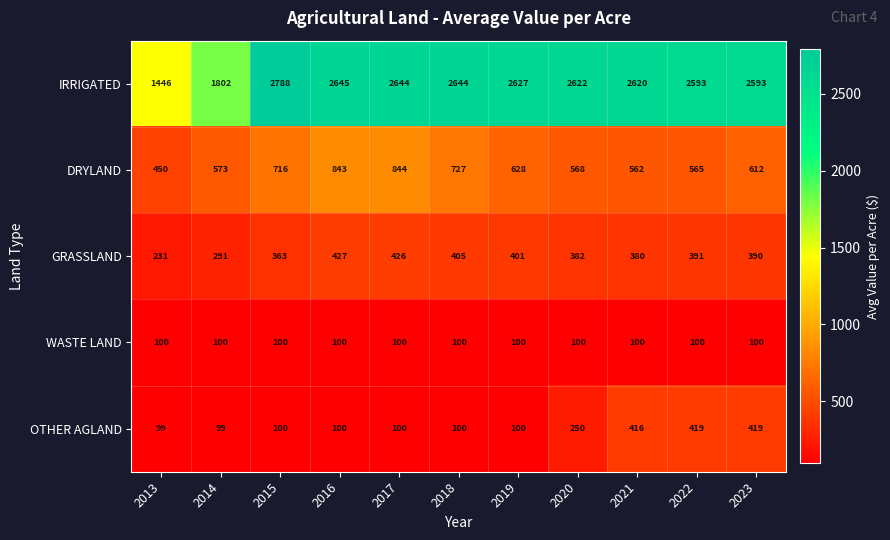

What is the sum of the DRYLAND values at 2015 and 2020?

1284